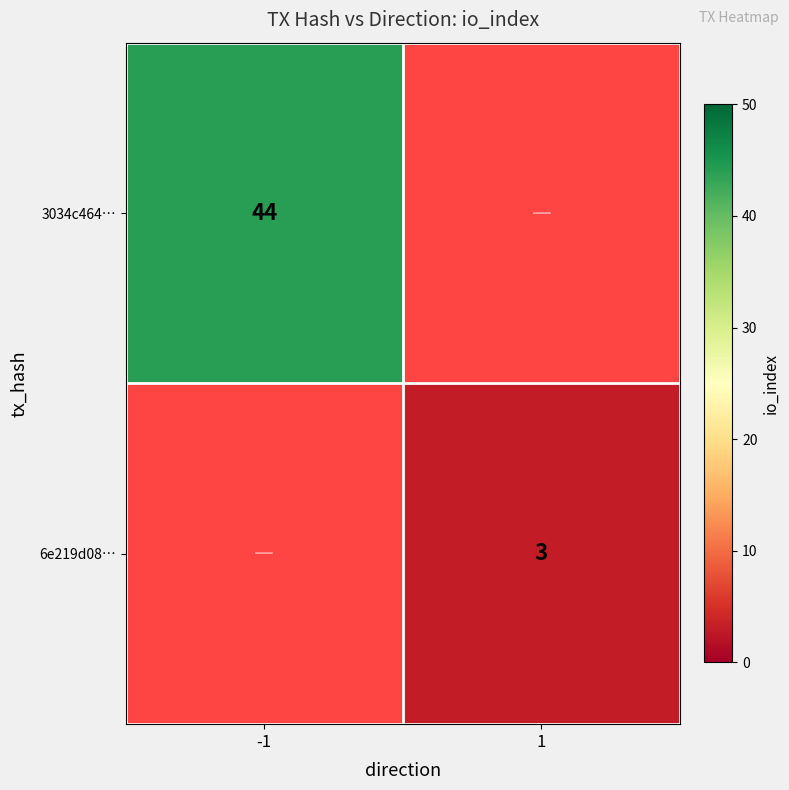

Is it true that 3034c464… equals 27 at -1?

False